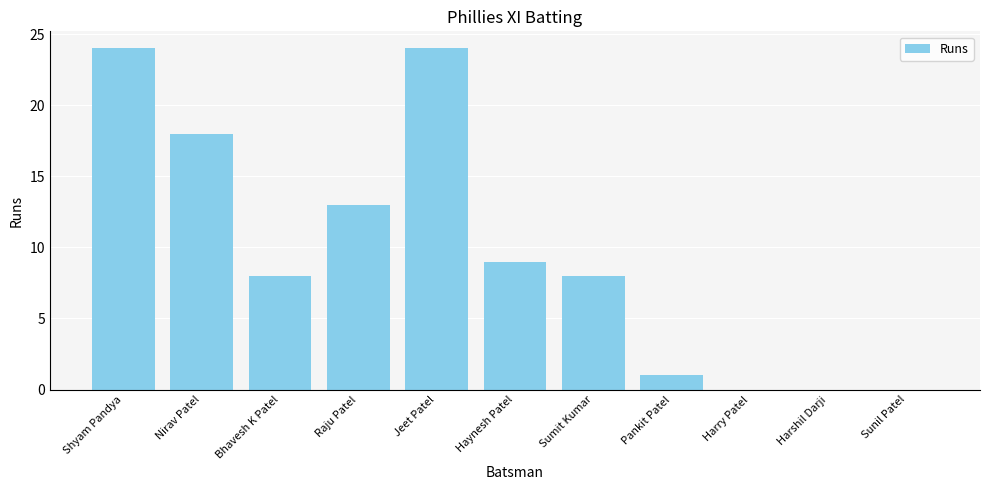

Where is the data nearest to the value 12?

Raju Patel